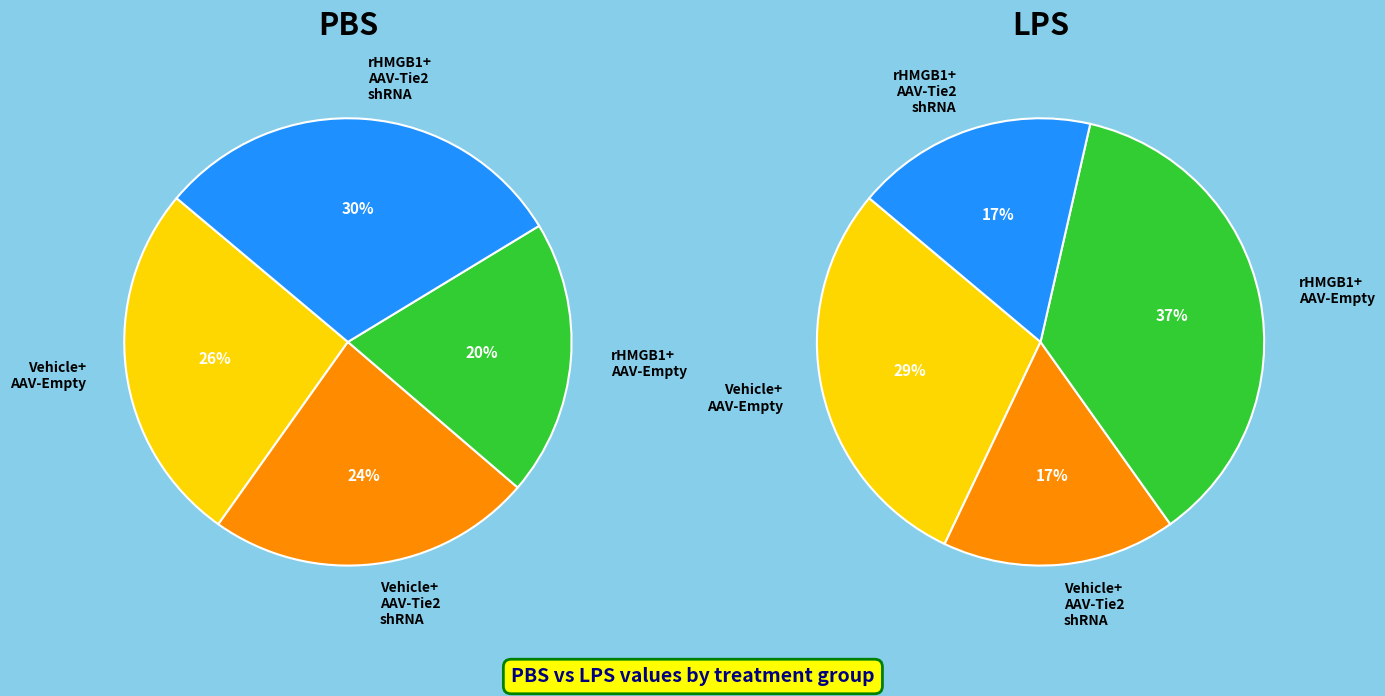

To the nearest percent, what percentage of the pie is Vehicle+AAV-Tie2-Rage shRNA group?

24%